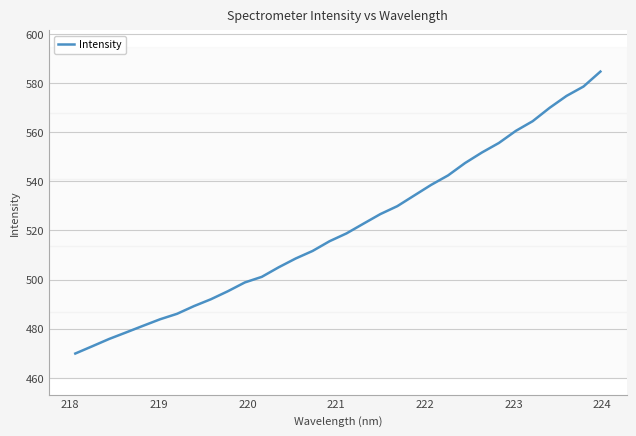

How many lines are shown in the chart?

1